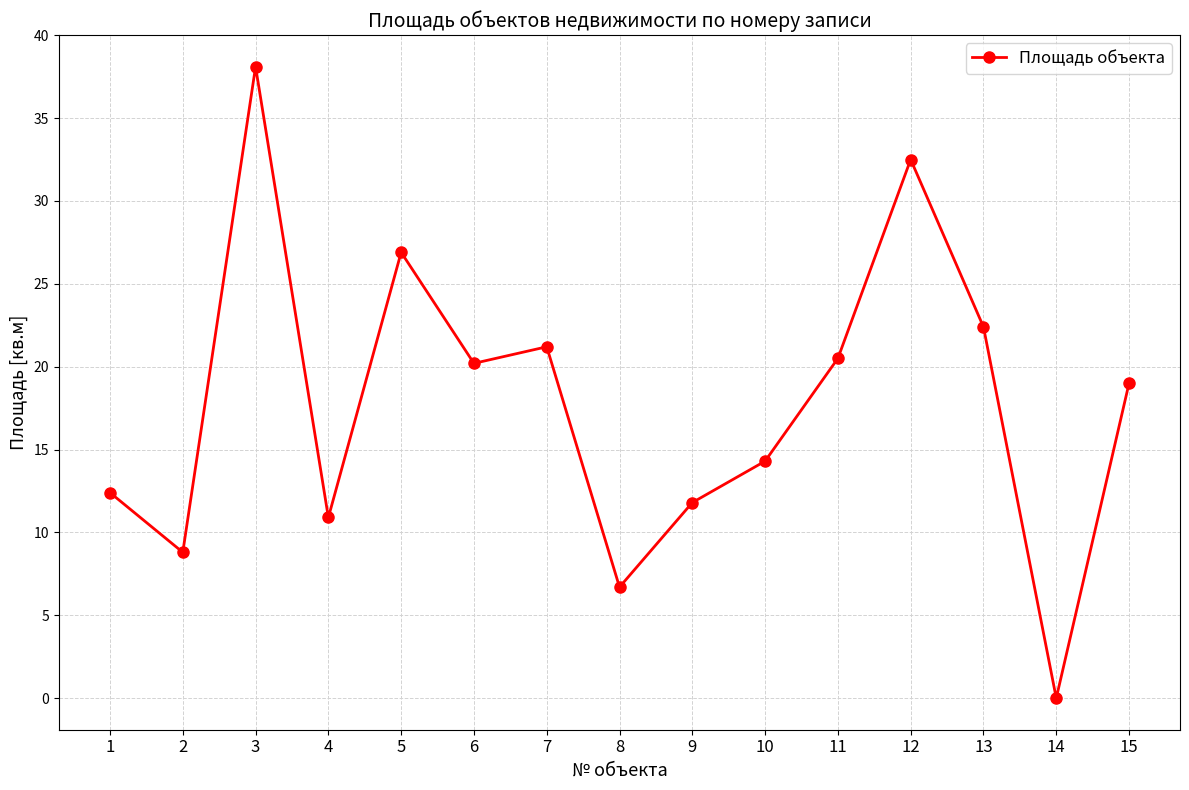

True or false: there are more than 1 points higher than both neighbors.

True